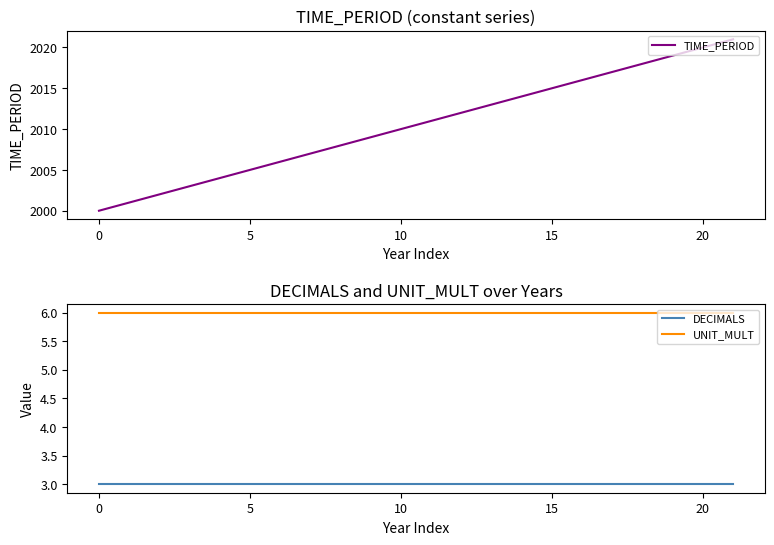

True or false: TIME_PERIOD has a value of 2018 at 18.

True